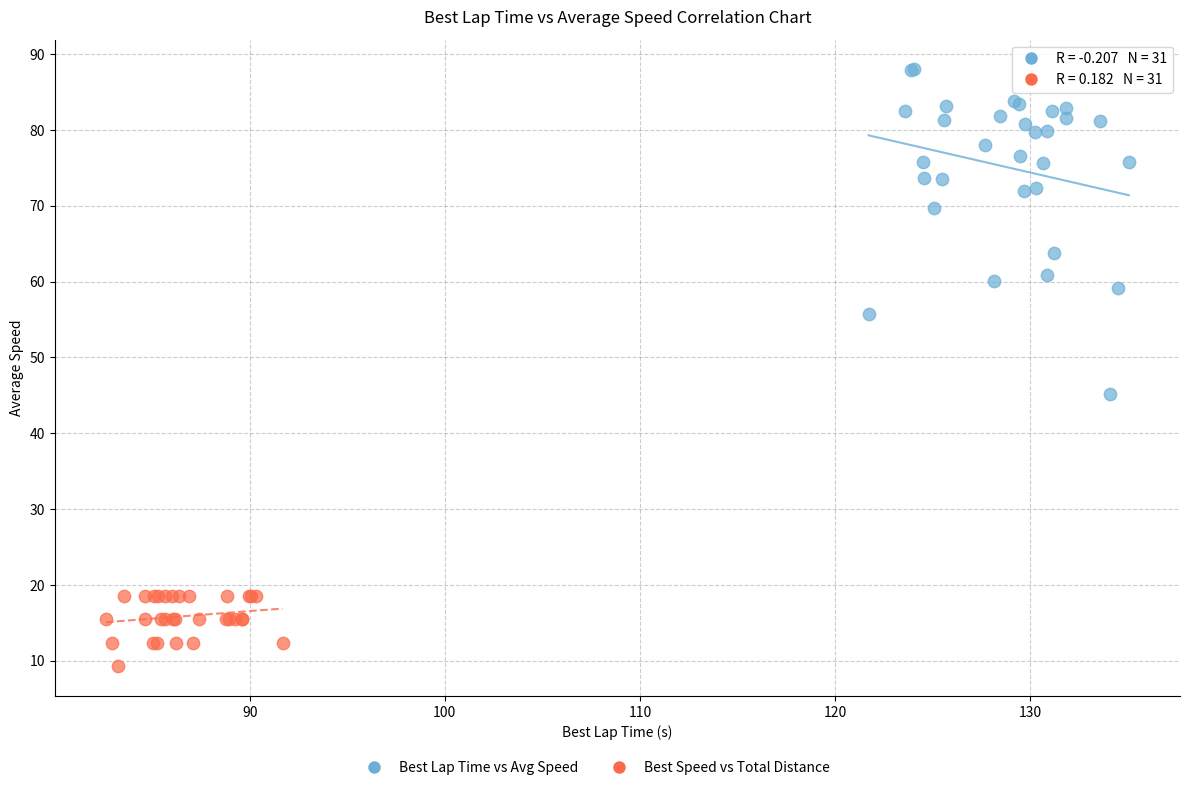

Which series reaches the minimum Y coordinate?

Best Speed vs Total Distance